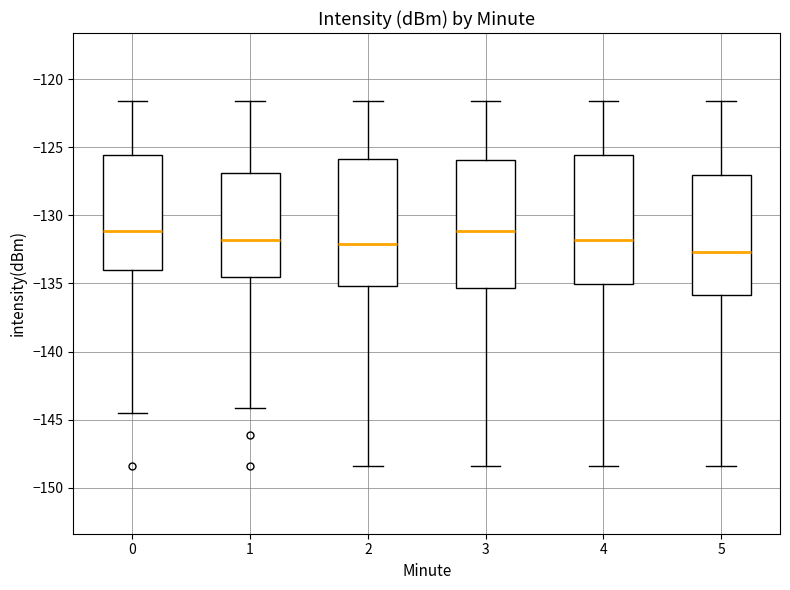

Where does the median line of the box at x = 0 sit on the y-axis? The values are not printed on the chart, so give them approximately, as read against the axis.

-131.0